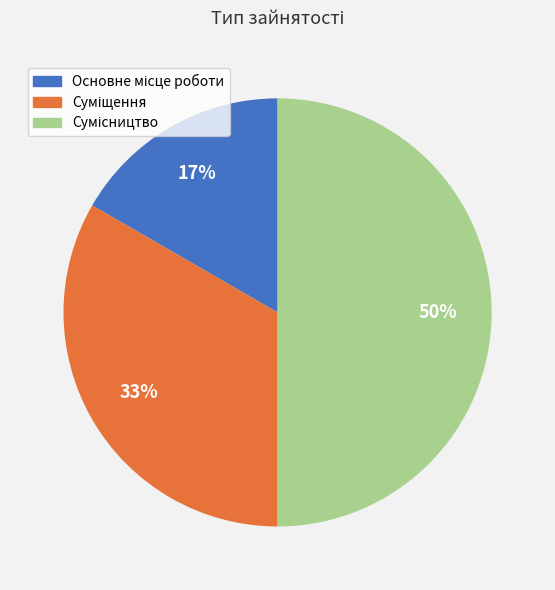

To the nearest percent, what is the difference between the largest and smallest slice percentages?

33%